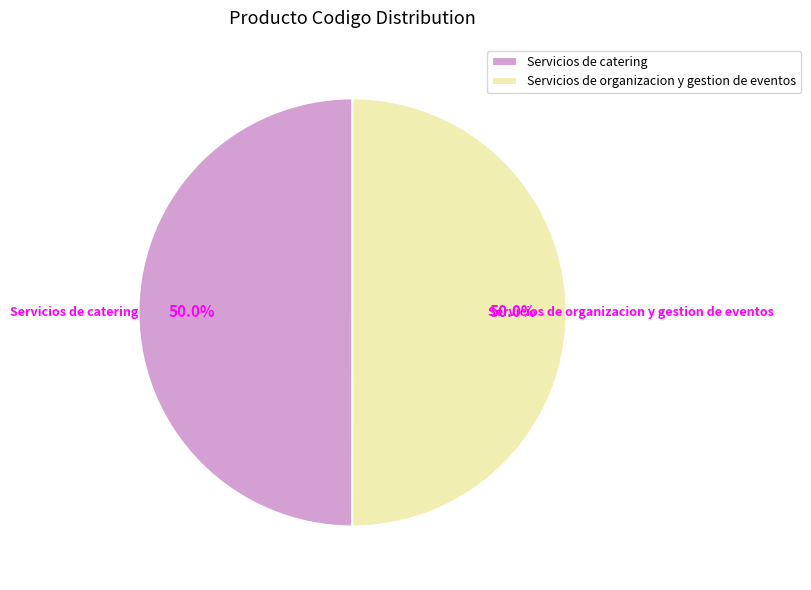

What is the ratio of the value at Servicios de organizacion y gestion de eventos to the value at Servicios de catering?

1.0